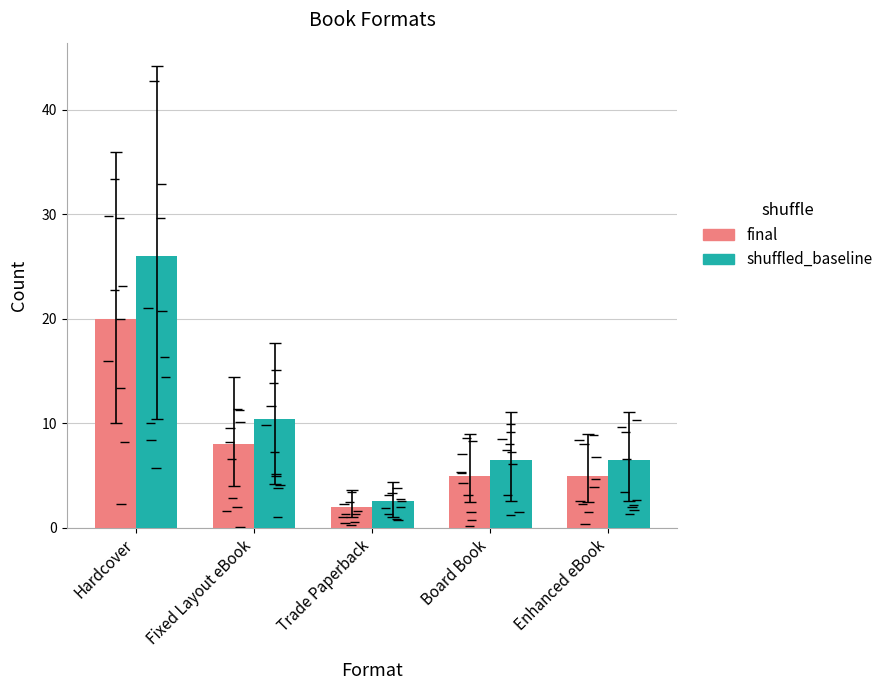

Rank the series by their maximum value, from lowest to highest.

final, shuffled_baseline